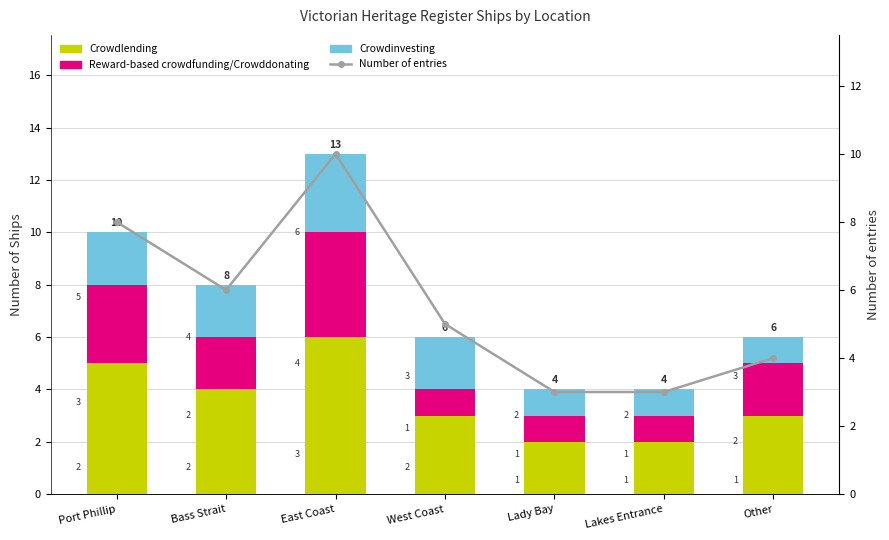

List the series in order of their peak value, highest first.

Number of entries, Crowdlending, Reward-based crowdfunding/Crowddonating, Crowdinvesting